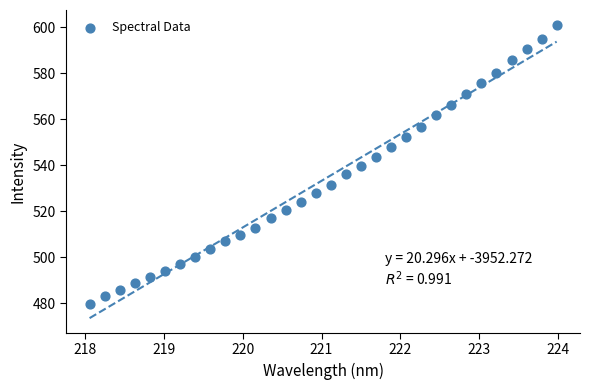

What is the range of Y values (max minus min)?

121.2